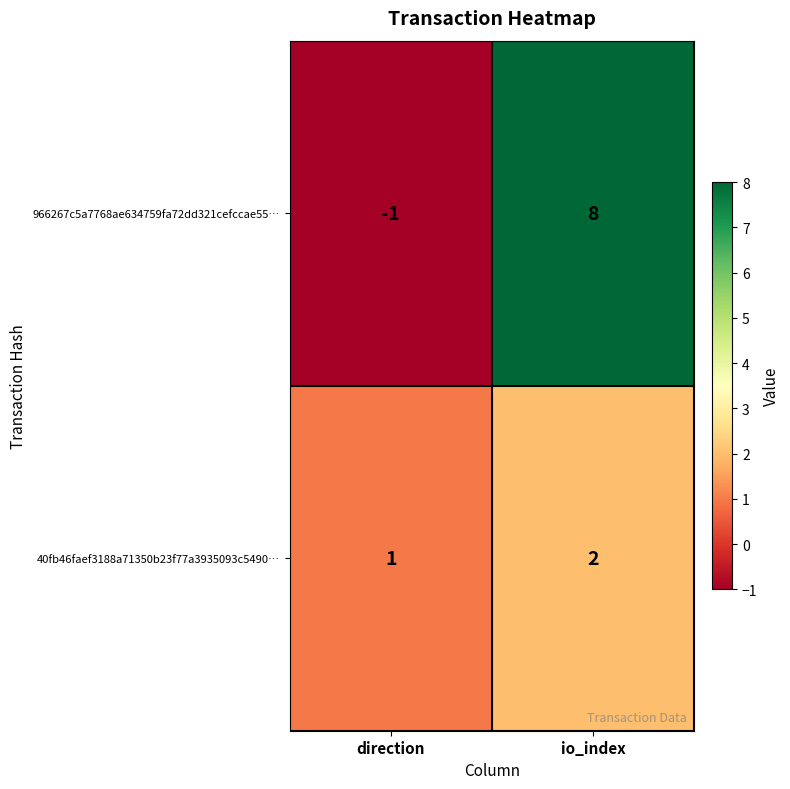

What is the difference between the maximum and minimum values in the 966267c5a7768ae634759fa72dd321cefccae55… series?

9